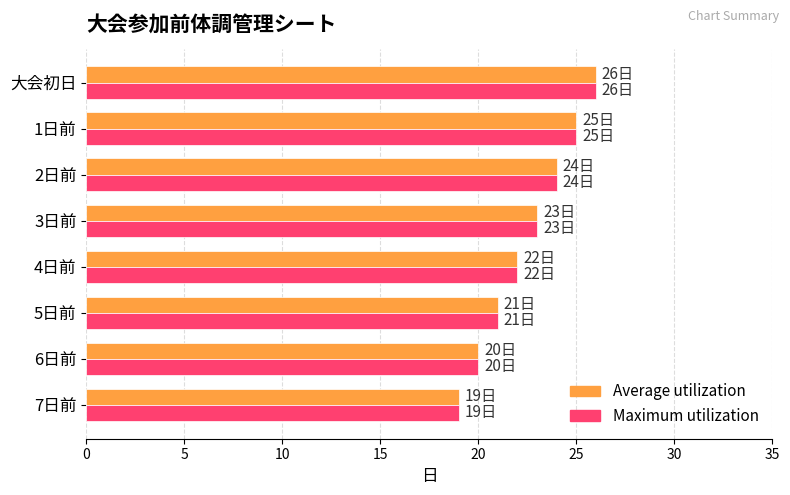

The Average utilization series shows 26 at 大会初日. True or false?

True